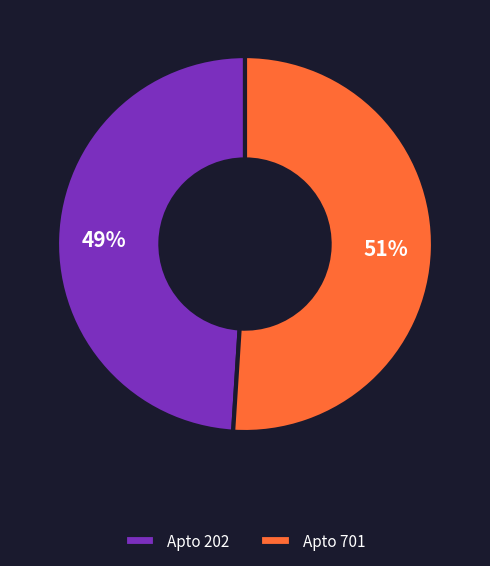

Is it true that Apto 701 is 51% of the pie?

True